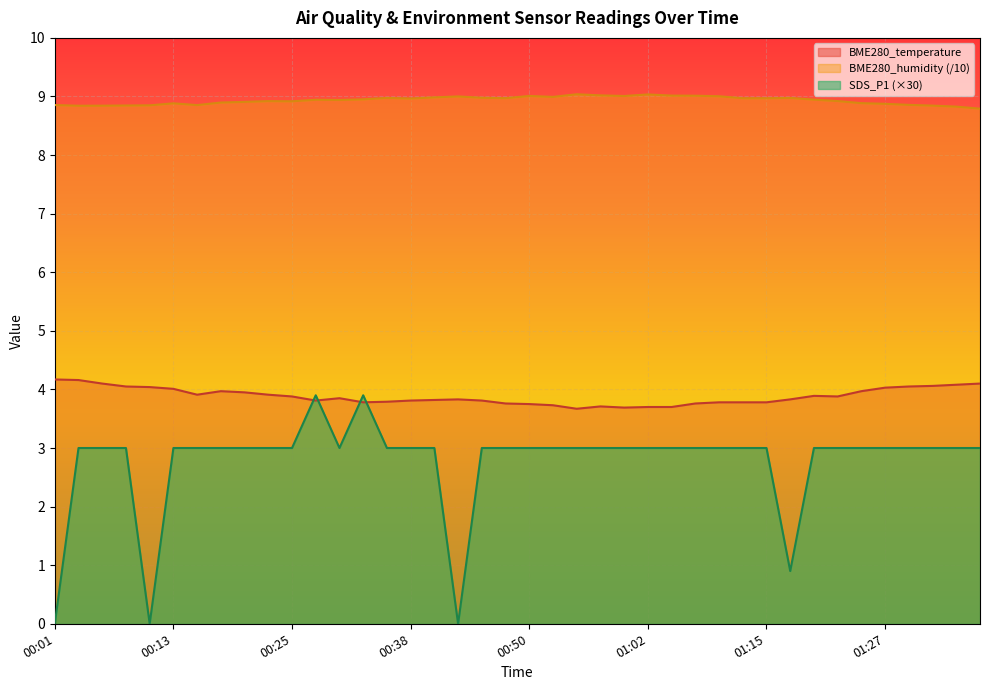

How many times do BME280_temperature and SDS_P1 cross each other?

4